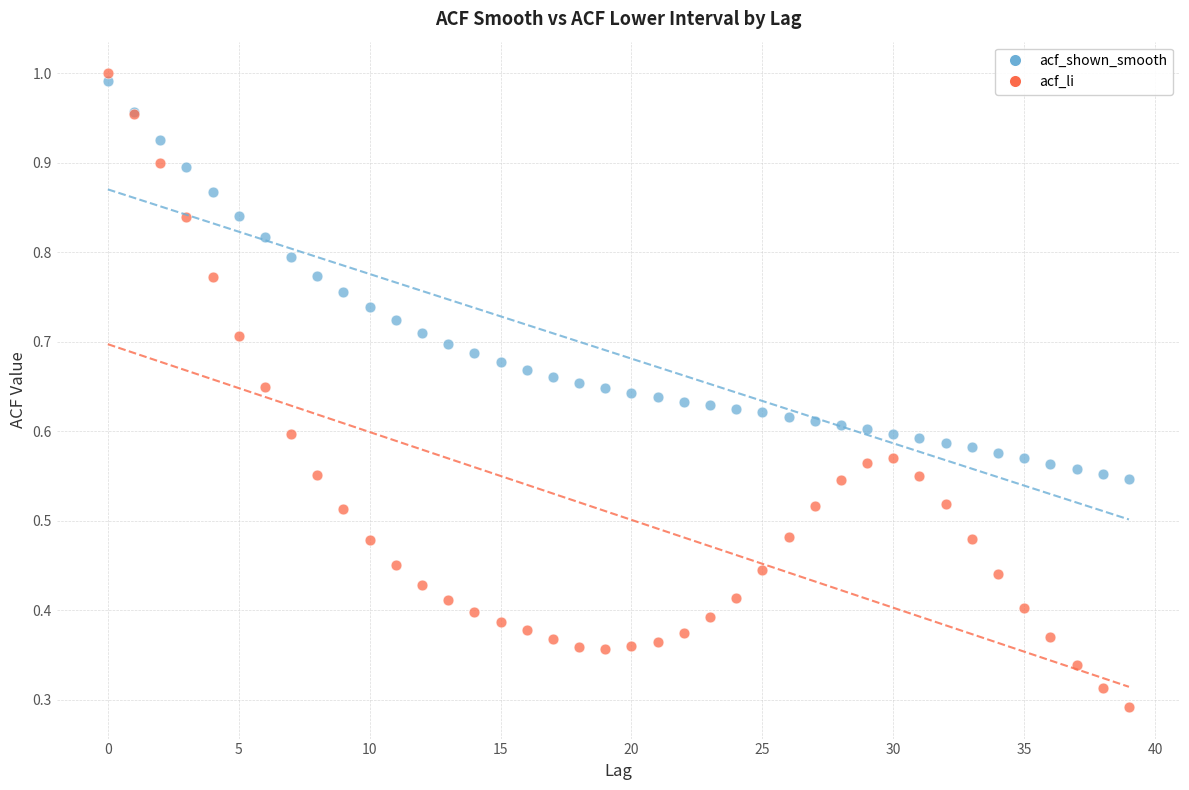

Which series has the largest Y range (max minus min)?

acf_li